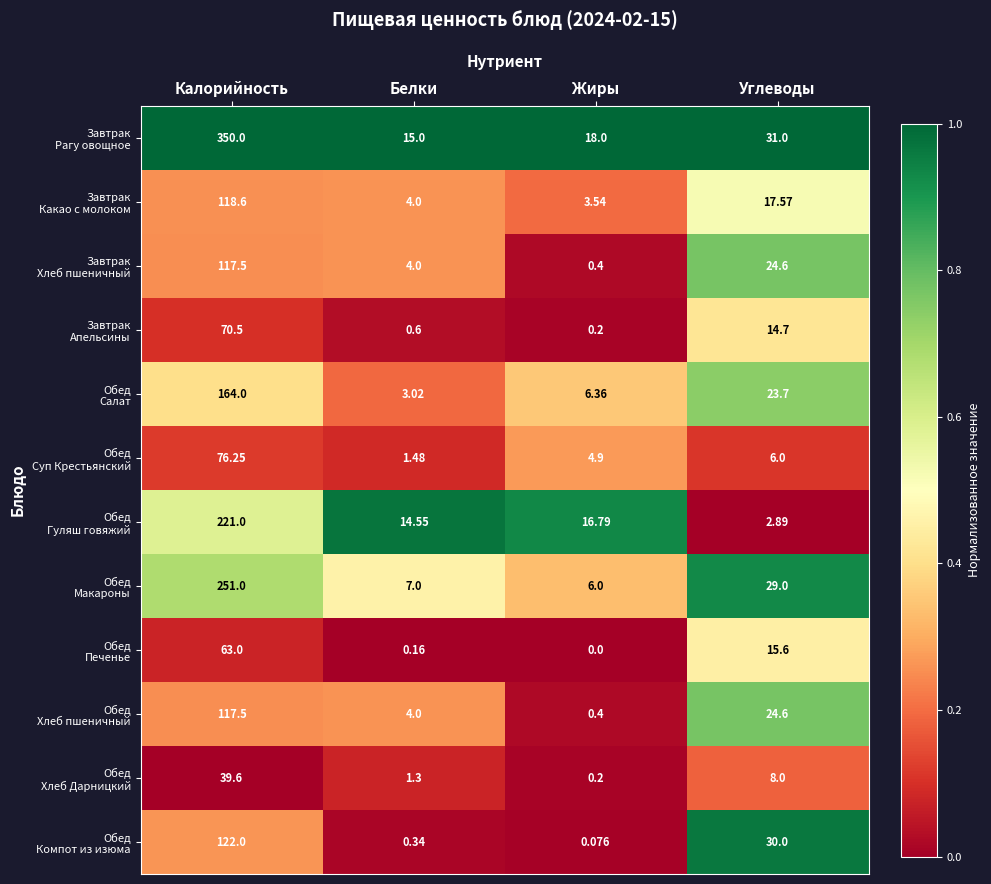

What is the greatest value displayed?

350.0